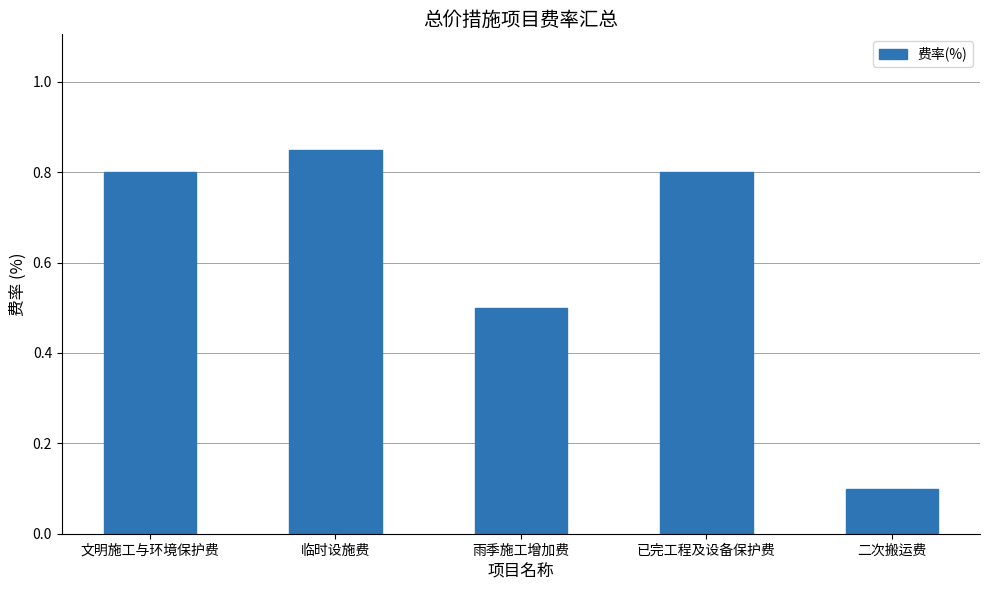

Where is the data nearest to the value 0?

二次搬运费